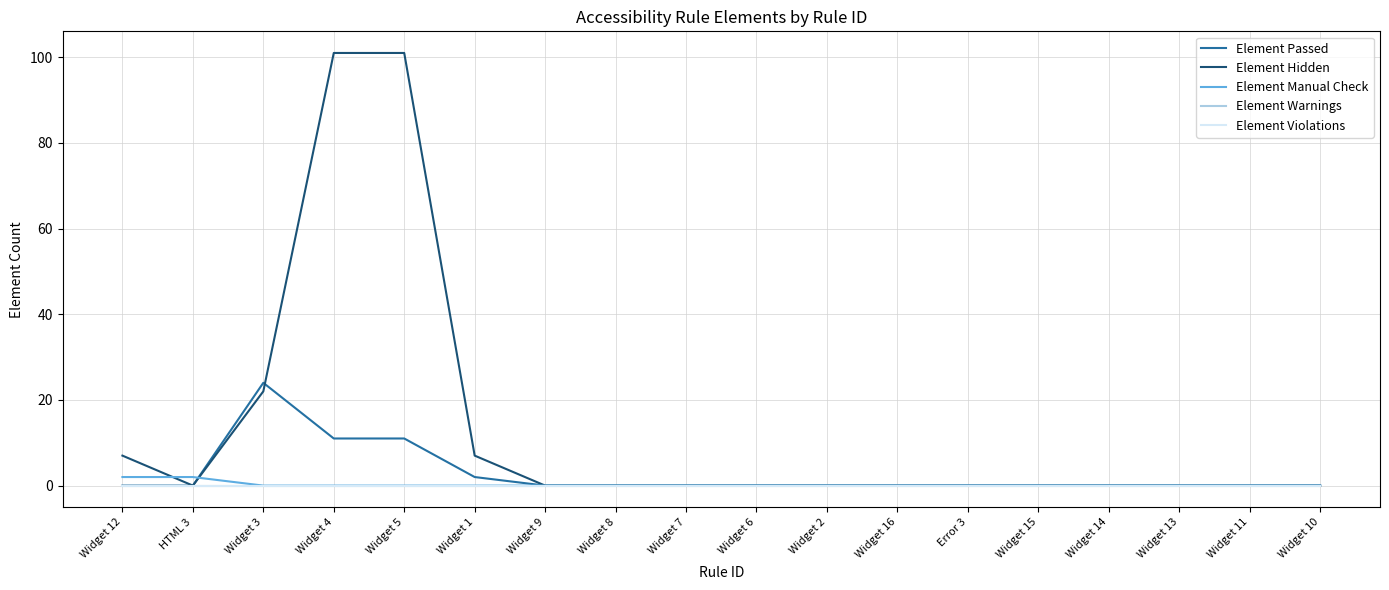

Reading left to right, extract all data points from this chart.

Element Passed: Widget 12=0	HTML 3=0	Widget 3=24	Widget 4=11	Widget 5=11	Widget 1=2	Widget 9=0	Widget 8=0	Widget 7=0	Widget 6=0	Widget 2=0	Widget 16=0	Error 3=0	Widget 15=0	Widget 14=0	Widget 13=0	Widget 11=0	Widget 10=0
Element Hidden: Widget 12=7	HTML 3=0	Widget 3=22	Widget 4=101	Widget 5=101	Widget 1=7	Widget 9=0	Widget 8=0	Widget 7=0	Widget 6=0	Widget 2=0	Widget 16=0	Error 3=0	Widget 15=0	Widget 14=0	Widget 13=0	Widget 11=0	Widget 10=0
Element Manual Check: Widget 12=2	HTML 3=2	Widget 3=0	Widget 4=0	Widget 5=0	Widget 1=0	Widget 9=0	Widget 8=0	Widget 7=0	Widget 6=0	Widget 2=0	Widget 16=0	Error 3=0	Widget 15=0	Widget 14=0	Widget 13=0	Widget 11=0	Widget 10=0
Element Warnings: Widget 12=0	HTML 3=0	Widget 3=0	Widget 4=0	Widget 5=0	Widget 1=0	Widget 9=0	Widget 8=0	Widget 7=0	Widget 6=0	Widget 2=0	Widget 16=0	Error 3=0	Widget 15=0	Widget 14=0	Widget 13=0	Widget 11=0	Widget 10=0
Element Violations: Widget 12=0	HTML 3=0	Widget 3=0	Widget 4=0	Widget 5=0	Widget 1=0	Widget 9=0	Widget 8=0	Widget 7=0	Widget 6=0	Widget 2=0	Widget 16=0	Error 3=0	Widget 15=0	Widget 14=0	Widget 13=0	Widget 11=0	Widget 10=0